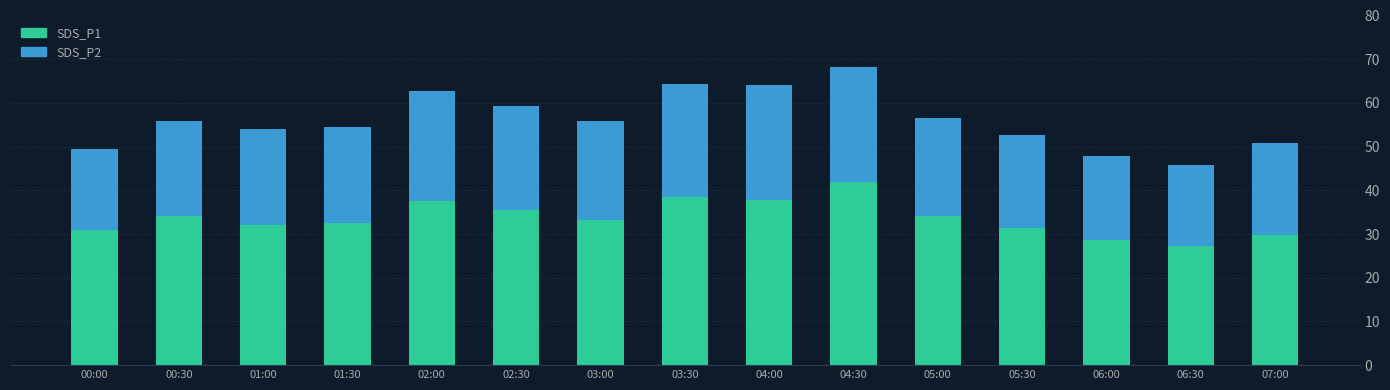

What is the difference between the SDS_P1 values at 03:00 and 04:30?

8.6